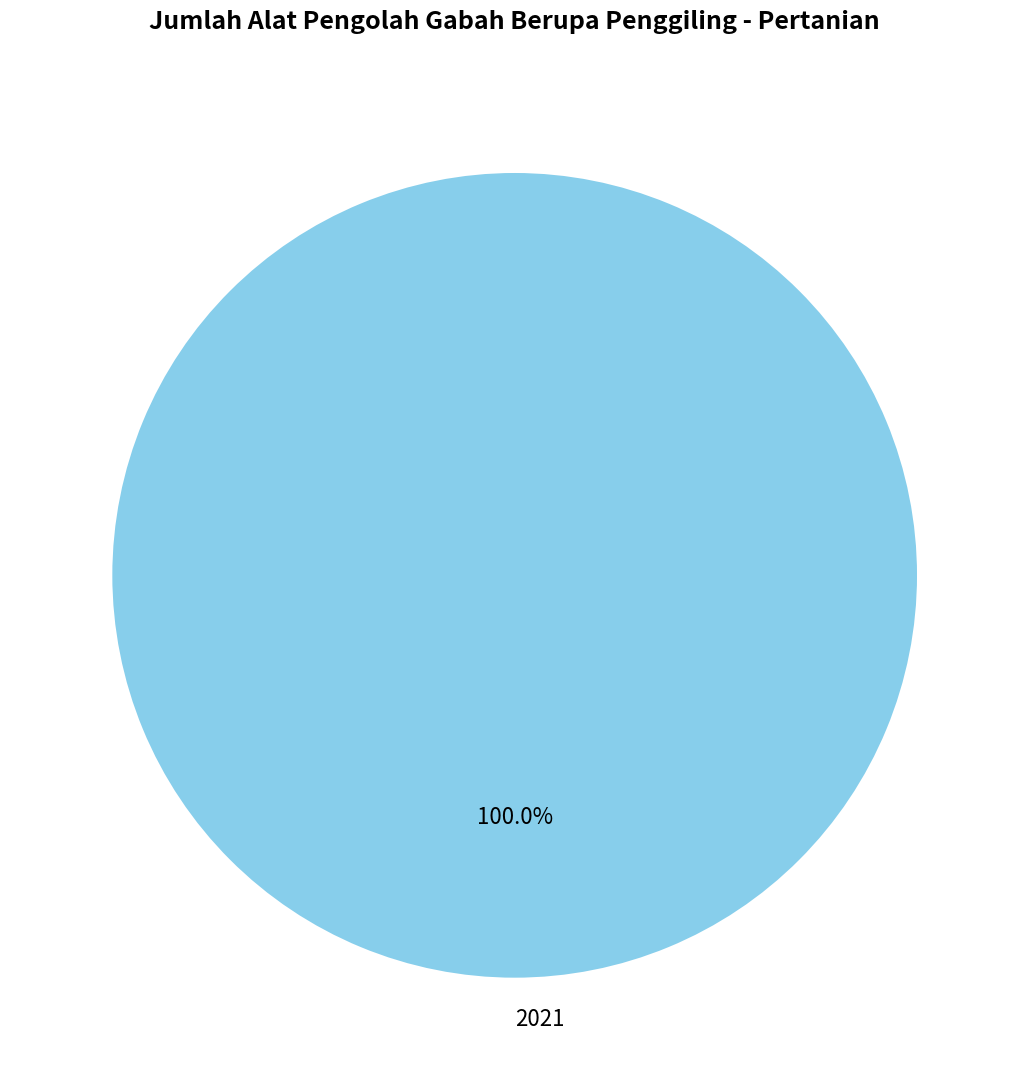

Rank the categories by value from highest to lowest.

2021